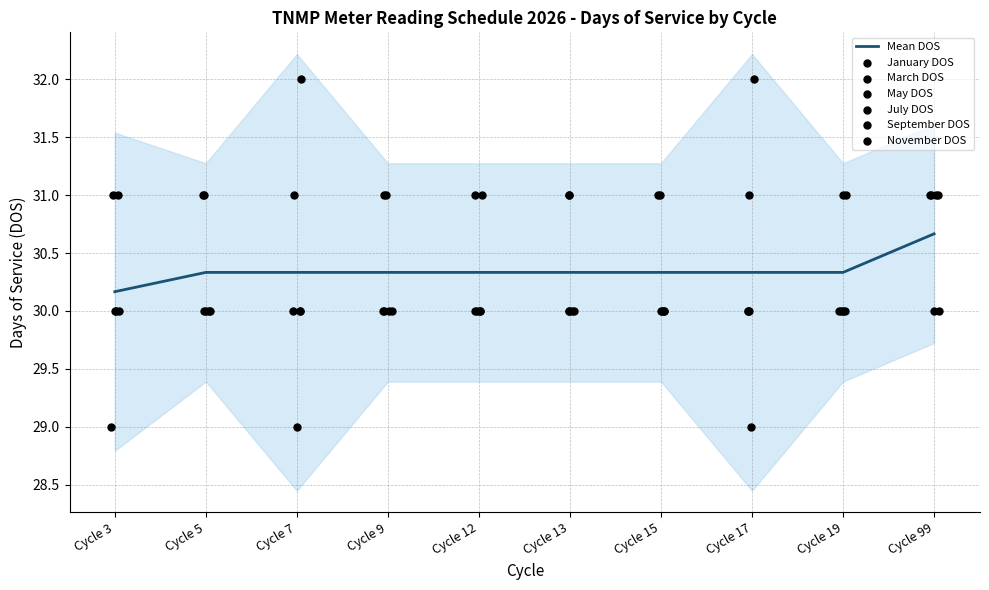

At how many categories does at least one series exceed 31?

2